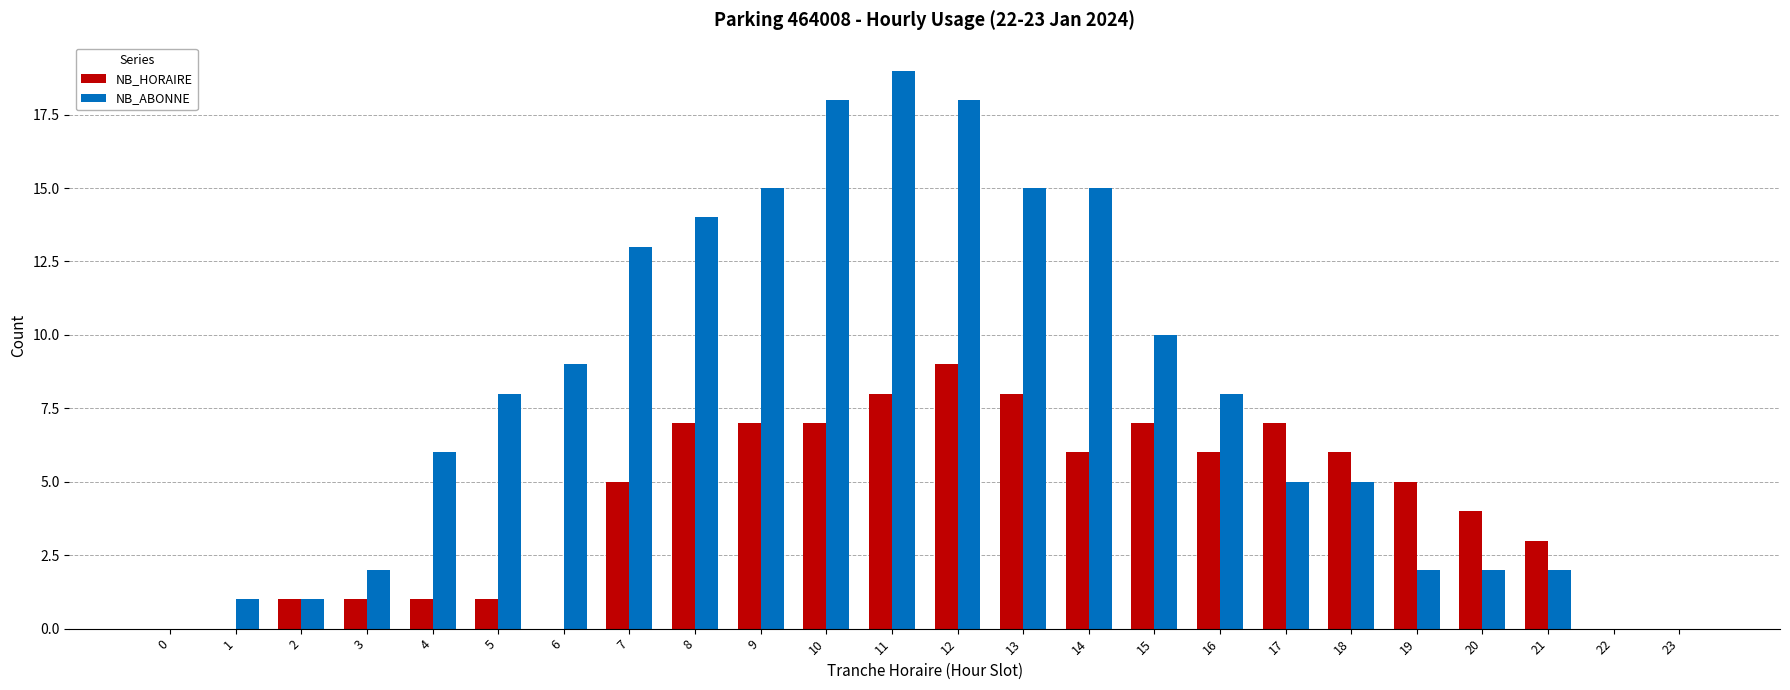

Between 0 and 12, which series saw the biggest shift?

NB_ABONNE